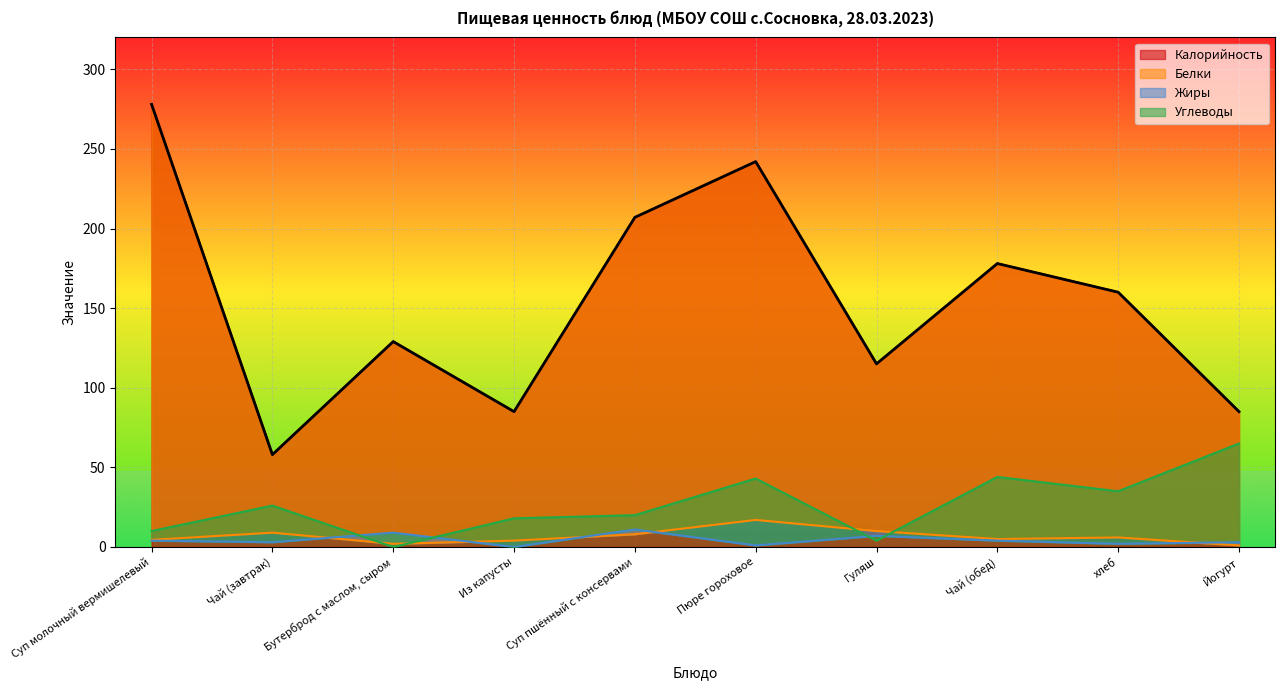

What position from the right is Суп пшённый с консервами?

6